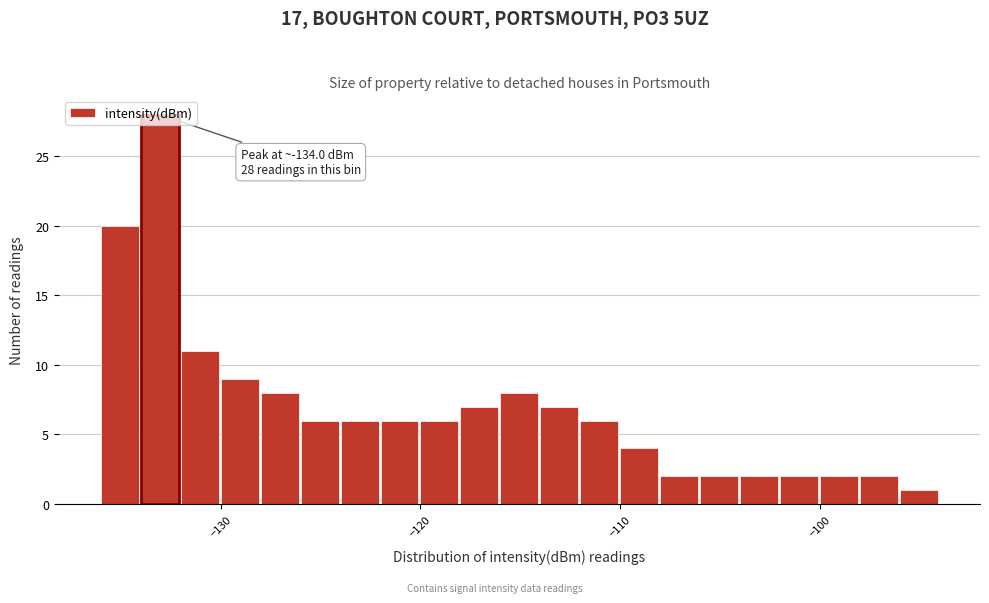

Around what value on the x-axis is the tallest bar? Give the approximate position of its centre, as read against the axis.

-133